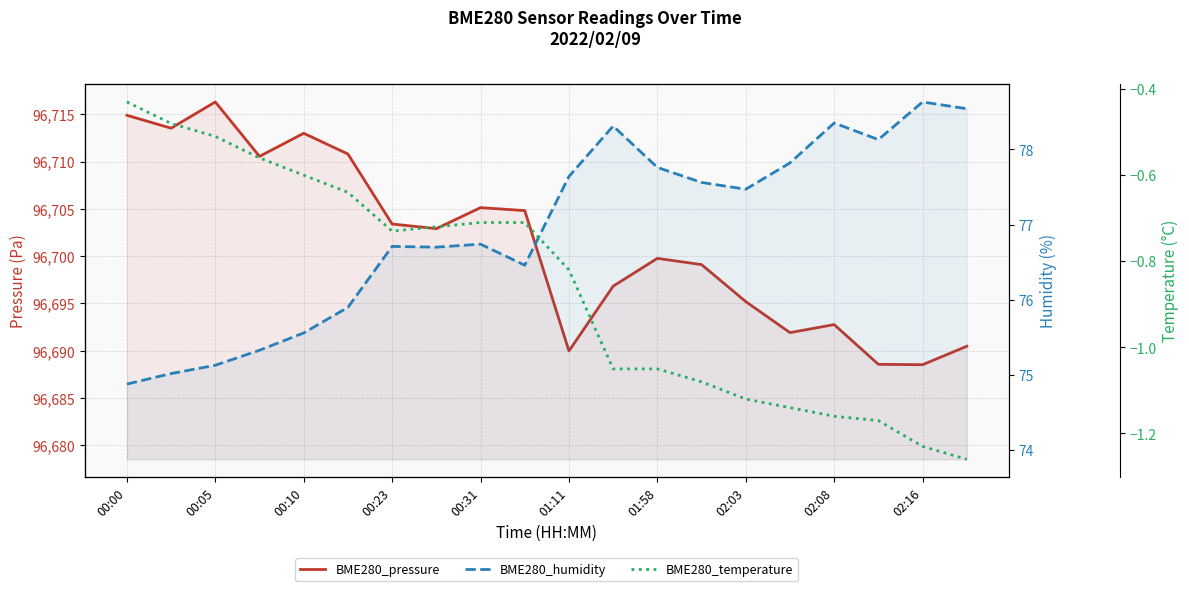

True or false: BME280_pressure and BME280_humidity cross at least once.

False